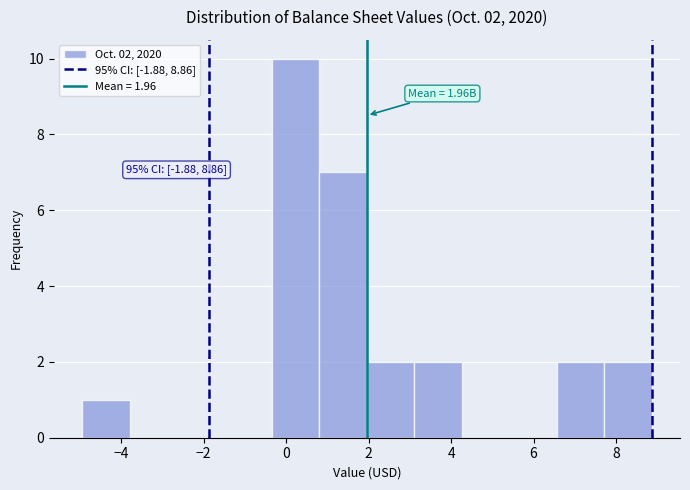

Which range on the x-axis has the tallest bar?

-0.4 to 0.8